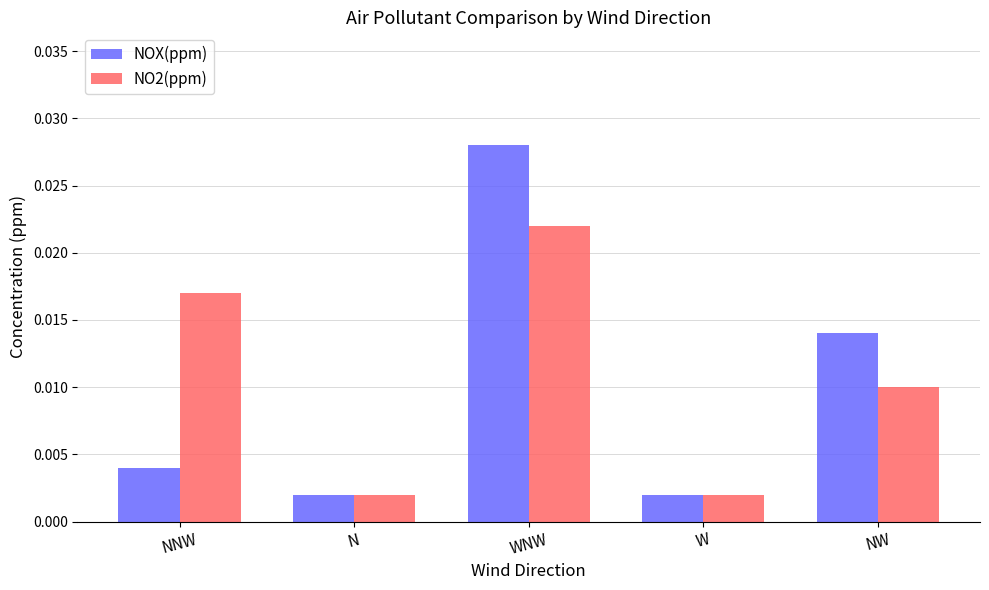

At which category is the sum across all series the highest?

WNW